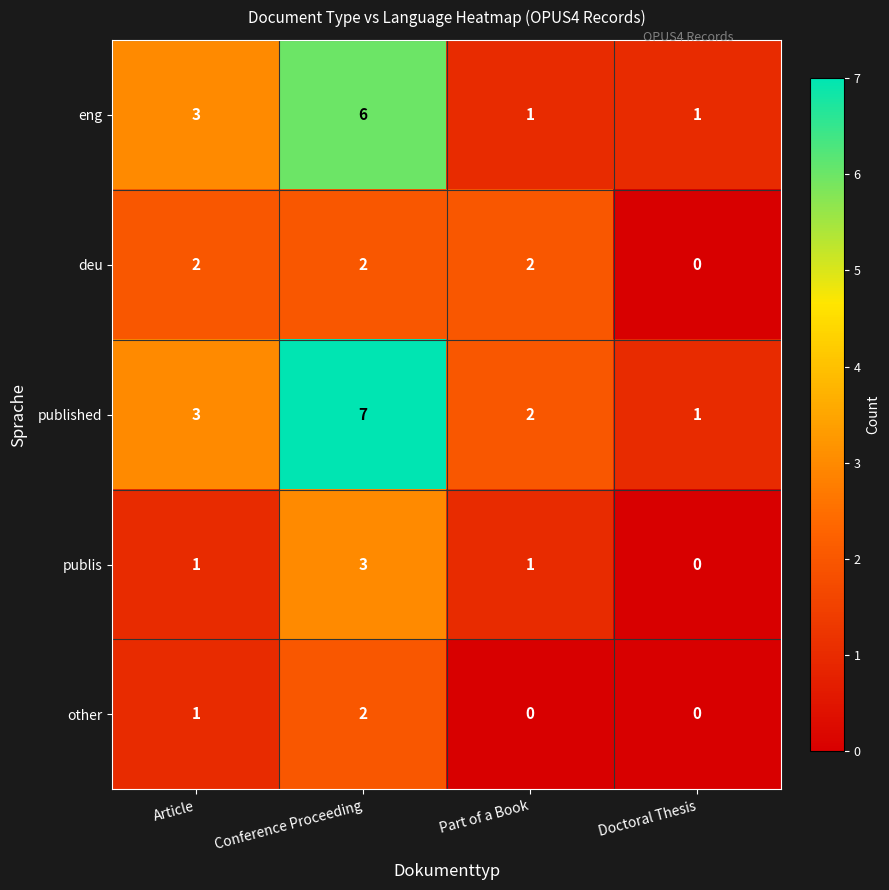

Which series has the largest total across all categories?

published